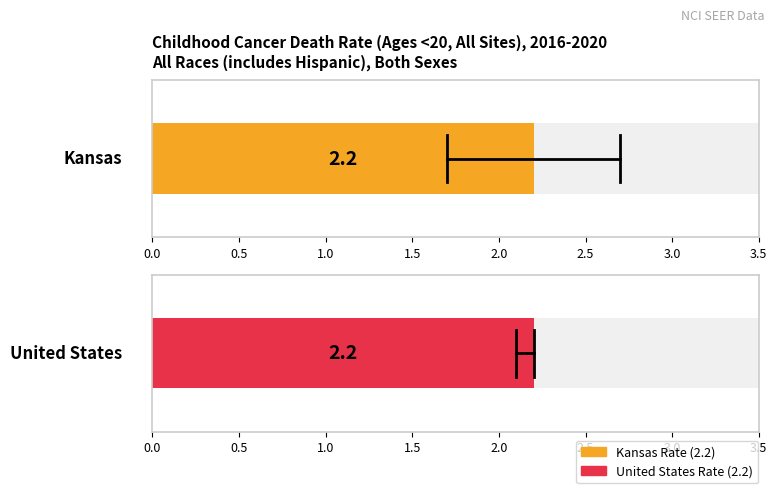

What is the difference between the maximum and minimum values in the Upper CI series?

0.5